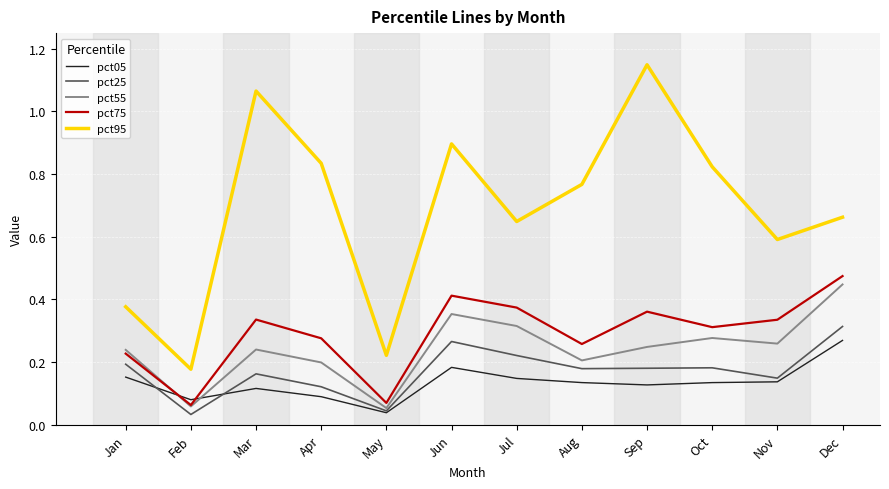

Is this an area chart (filled region under the line)?

No